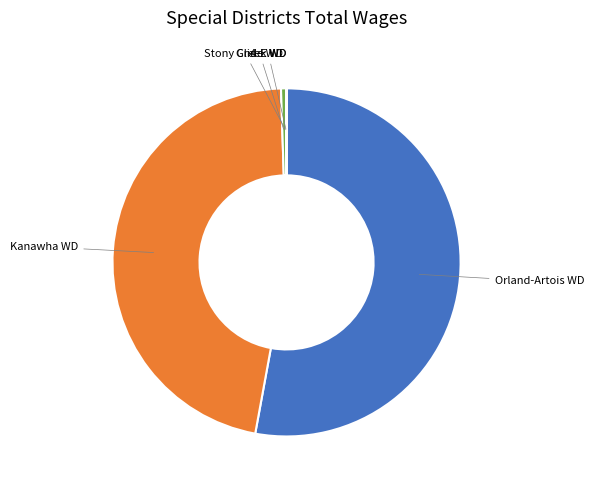

Is there a majority slice in this chart?

Yes